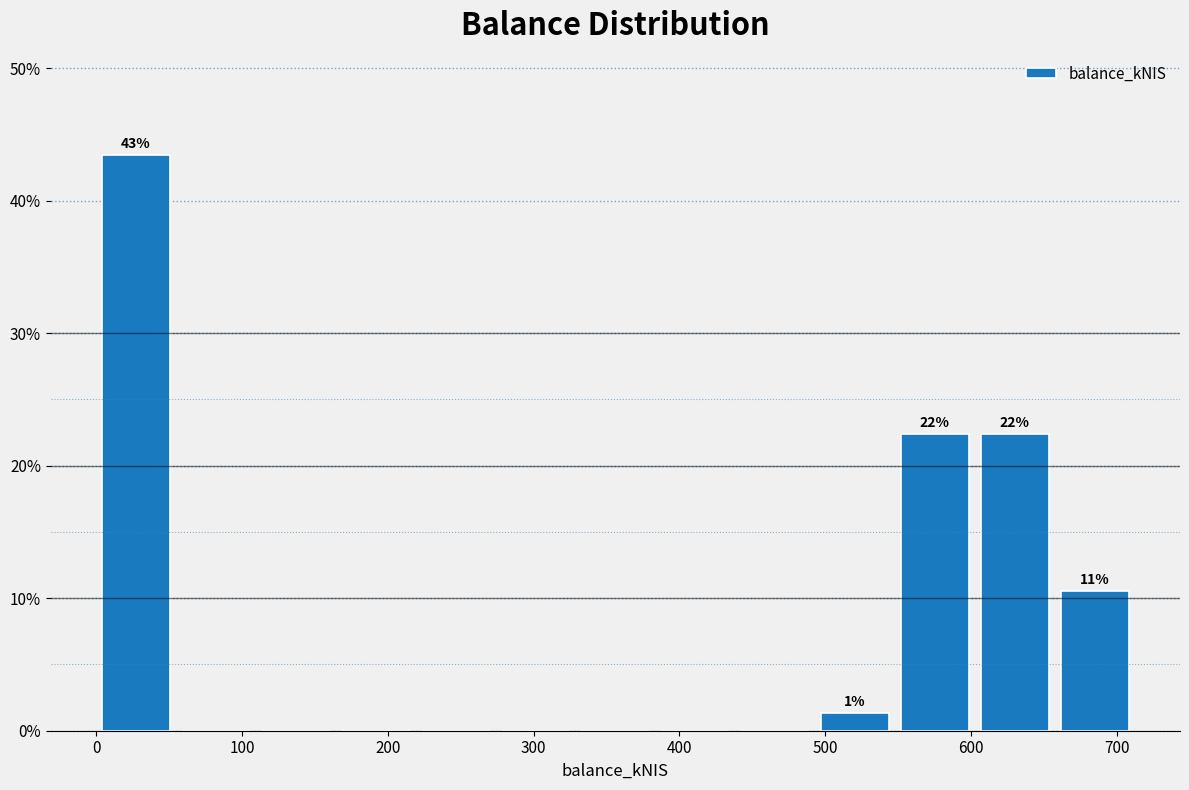

Over which range of the x-axis is the bar tallest?

0 to 50